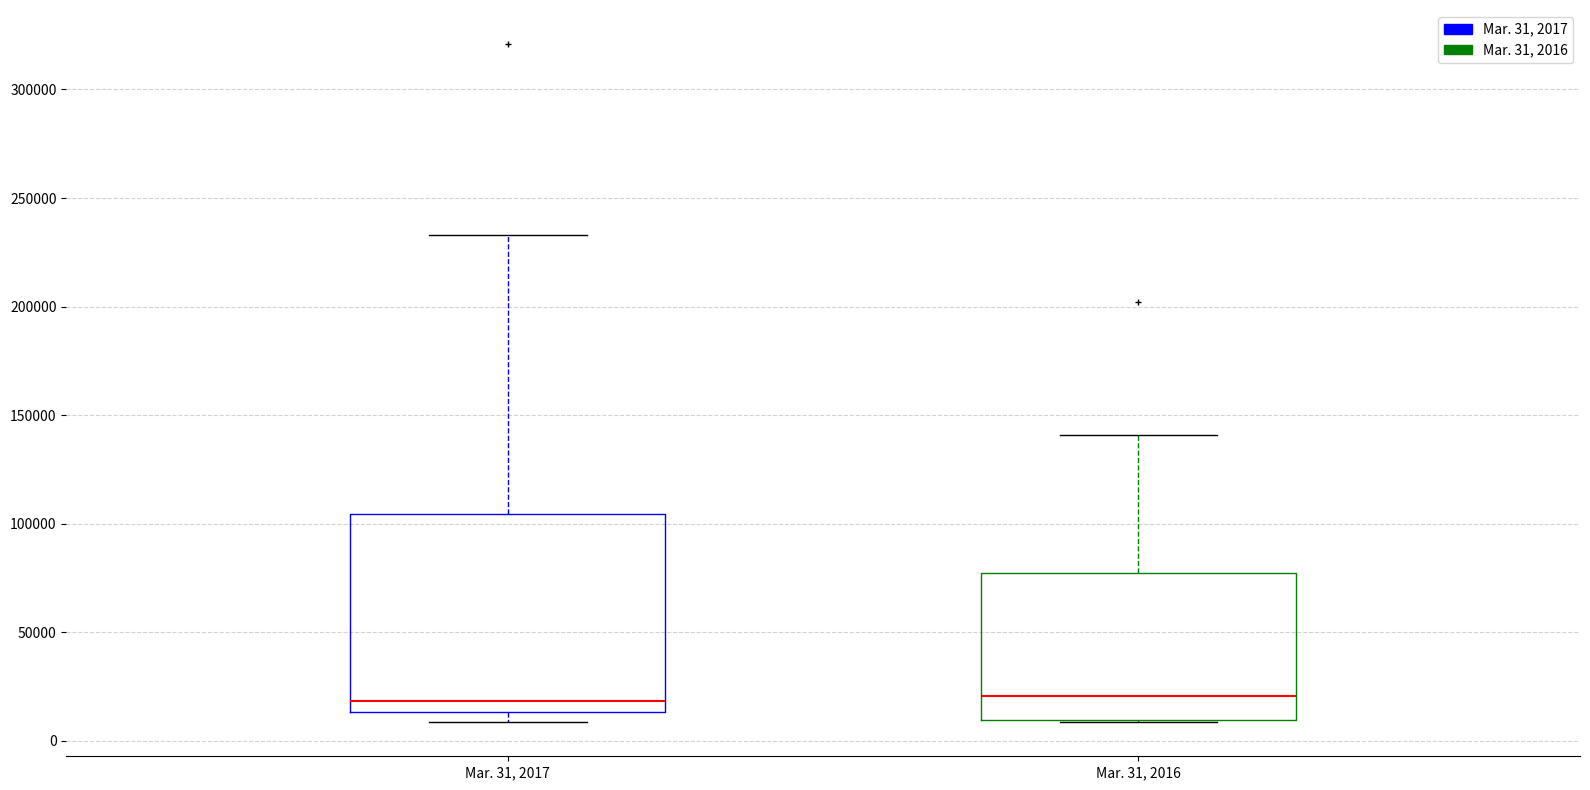

Where does the upper whisker of the box for Mar. 31, 2017 end on the y-axis? The values are not printed on the chart, so give them approximately, as read against the axis.

235000